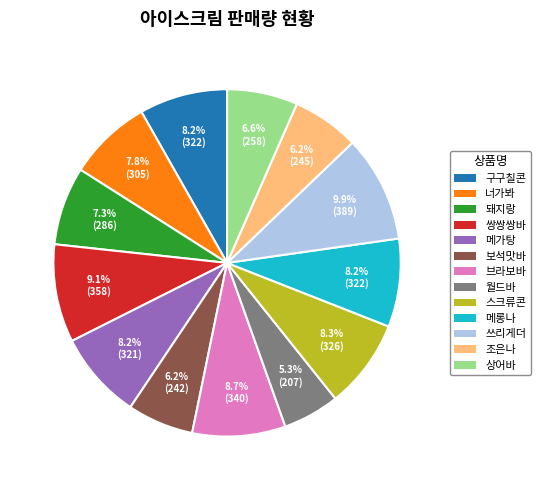

Is the sum of 쓰리게더 and 월드바 greater than half?

No